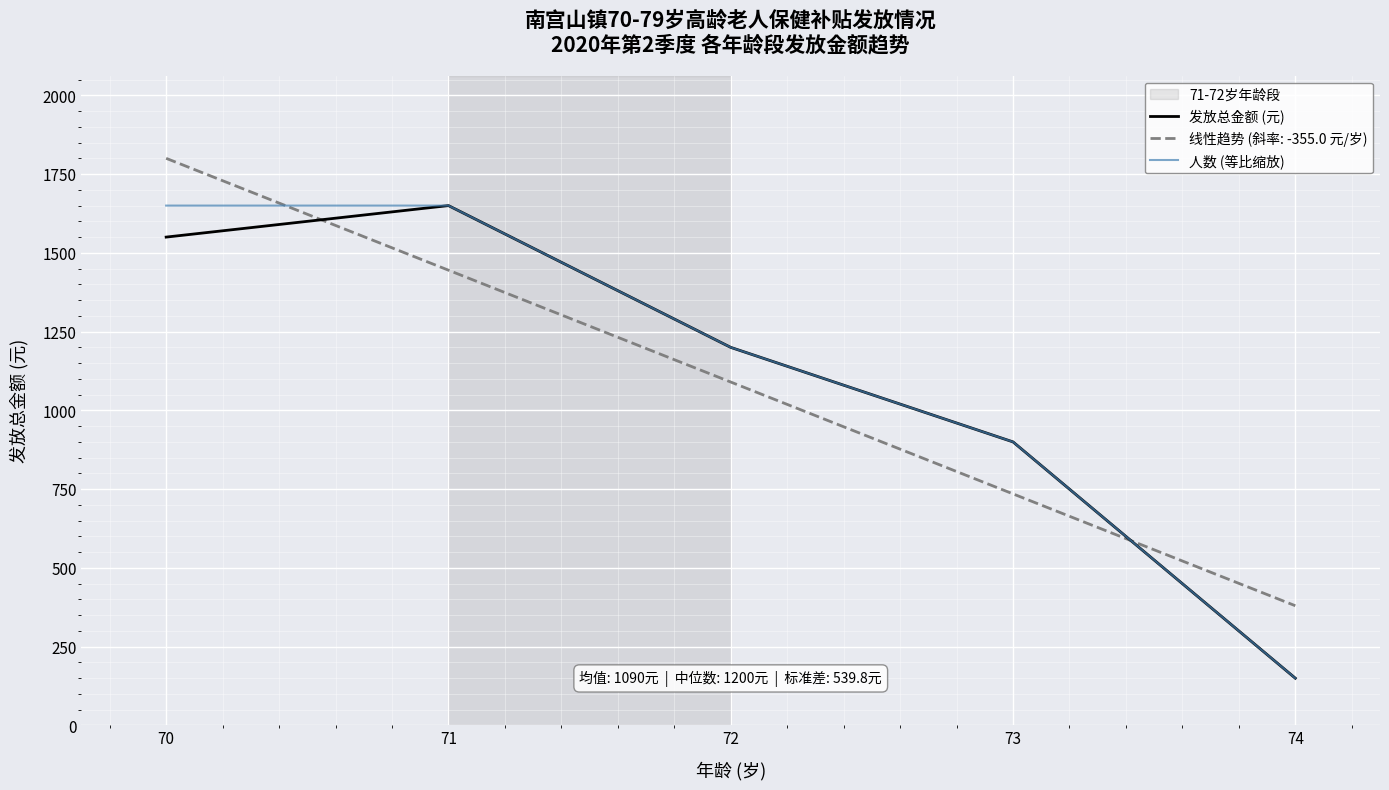

Reading left to right, list all the values displayed in this chart.

发放总金额 (元): 1550	1650	1200	900	150
人数 (等比缩放): 1650	1650	1200	900	150